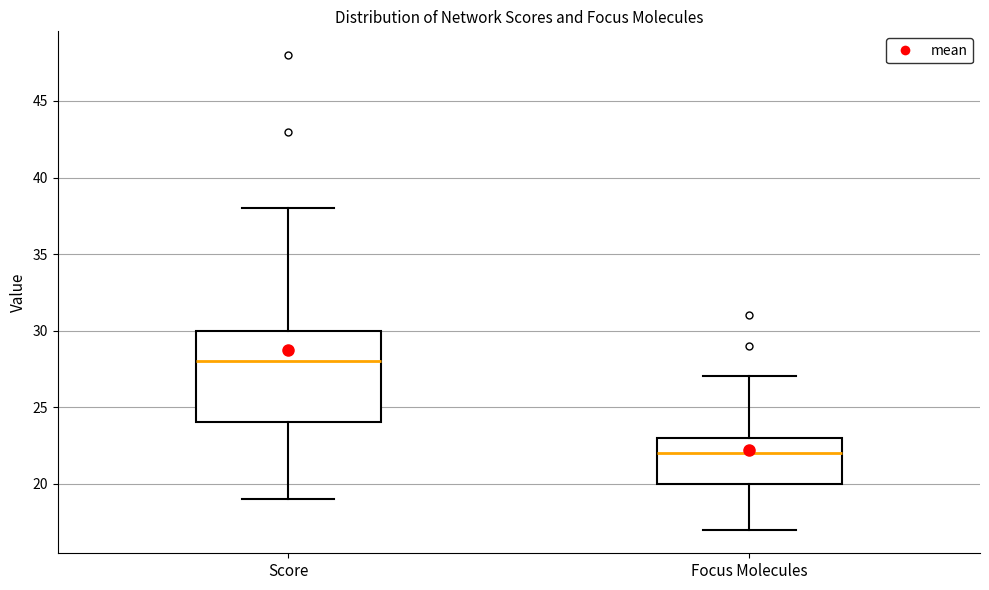

Where does the median line of the box for Score sit on the y-axis? The values are not printed on the chart, so give them approximately, as read against the axis.

28